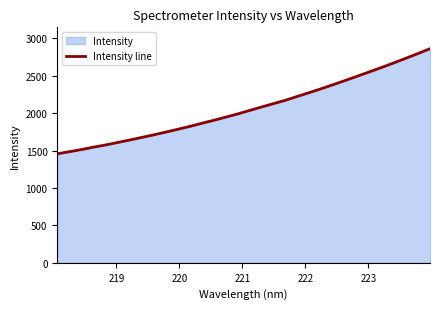

How many lines are shown in the chart?

1